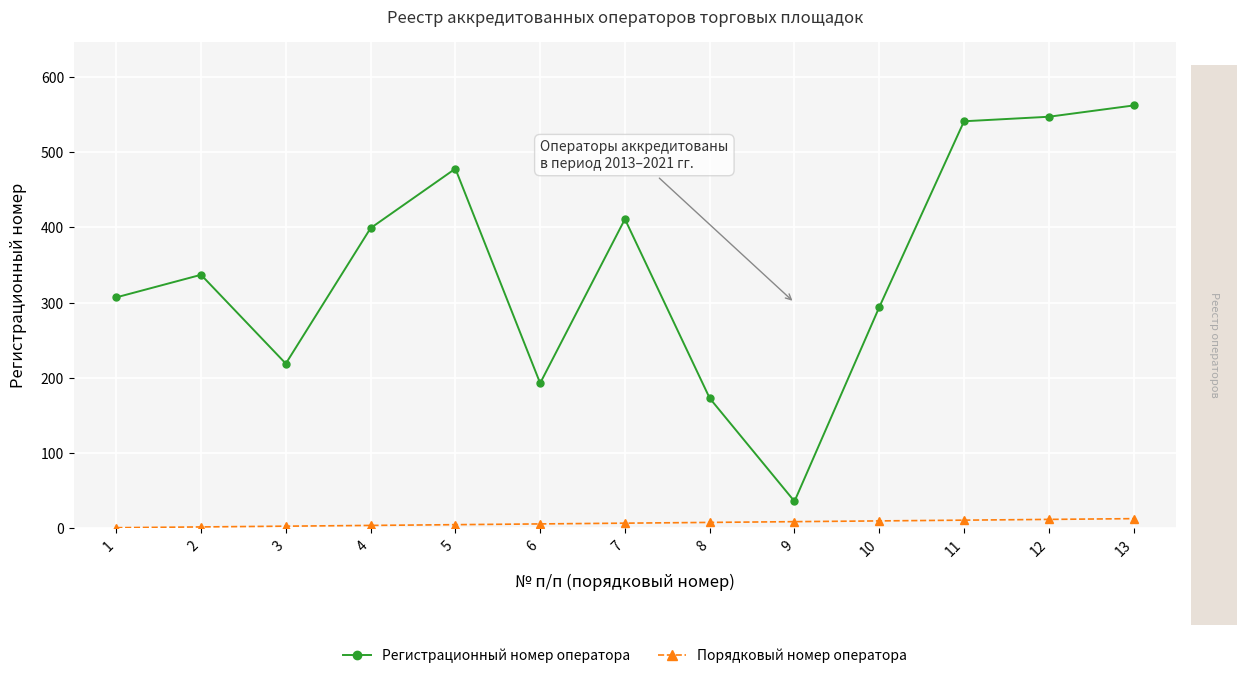

List the series in order of their peak value, lowest first.

Порядковый номер оператора, Регистрационный номер оператора